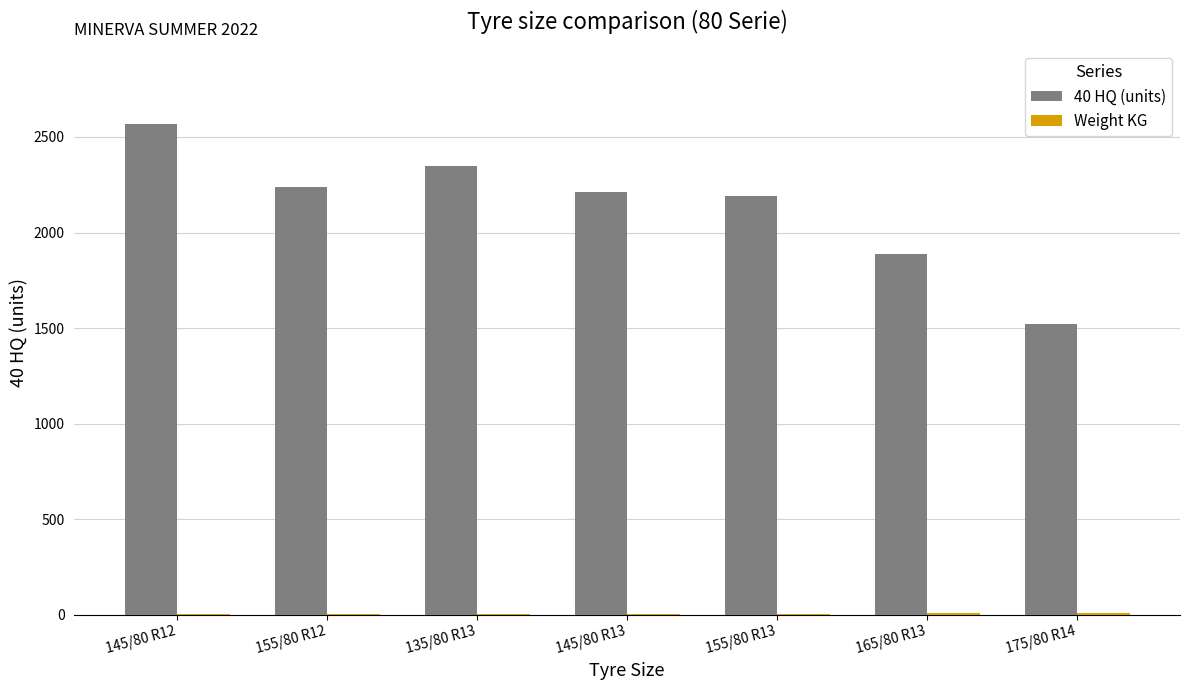

The value of 40 HQ (units) at 145/80 R13 is 2210.0. True or false?

True